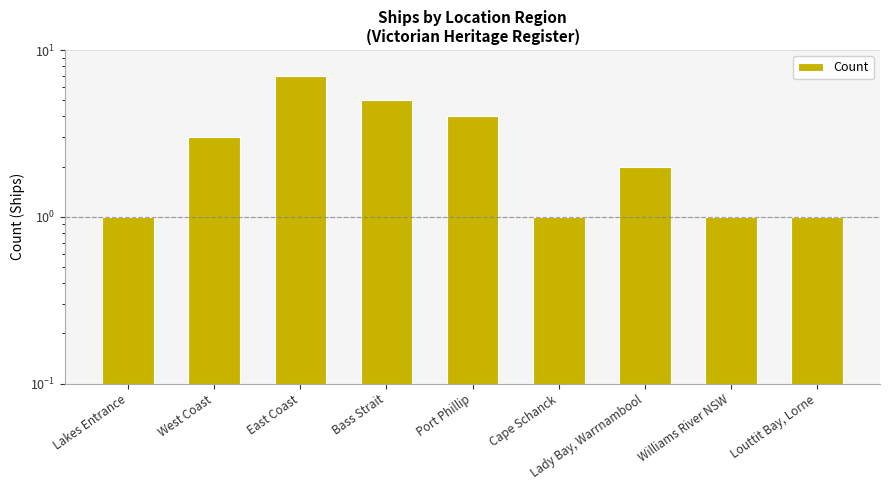

How many data points are above 2?

4